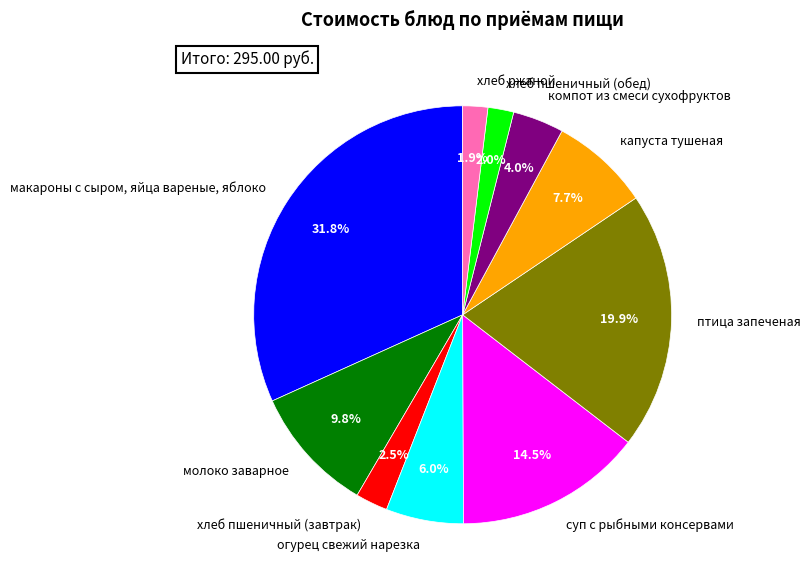

Which slice is the largest?

макароны с сыром, яйца вареные, яблоко